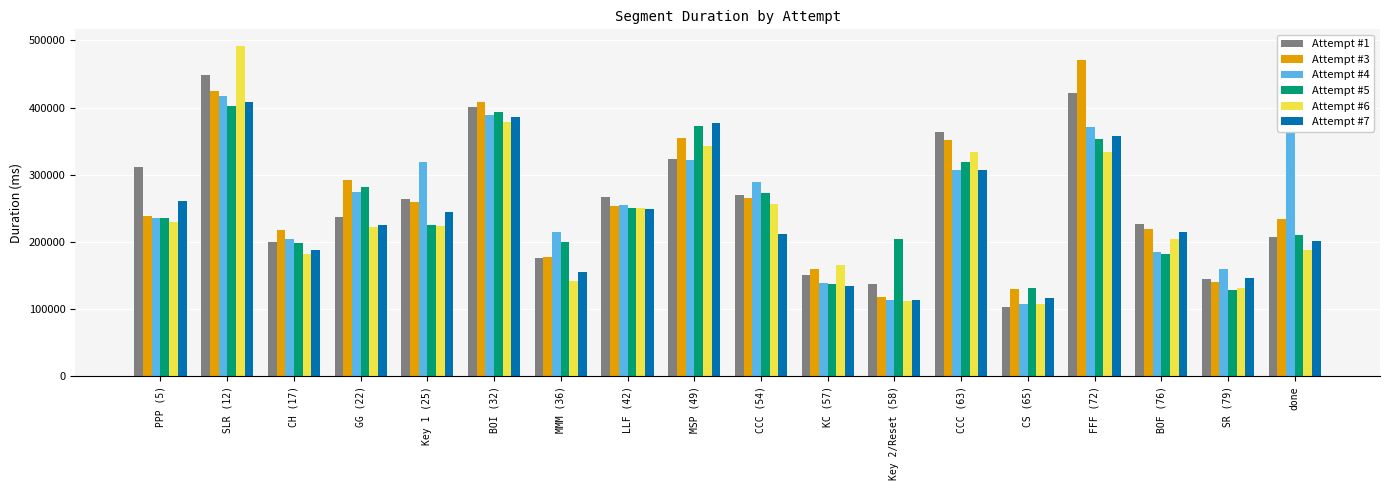

Reading left to right, what are all the values shown in this chart?

Attempt #1: PPP (5)=311024	SLR (12)=447857	CH (17)=200477	GG (22)=236404	Key 1 (25)=264431	BOI (32)=401032	MMM (36)=176610	LLF (42)=266467	MSP (49)=323630	CCC (54)=269896	KC (57)=150265	Key 2/Reset (58)=137674	CCC (63)=363516	CS (65)=103470	FFF (72)=421725	BOF (76)=226682	SR (79)=144478	done=207892
Attempt #3: PPP (5)=238164	SLR (12)=425190	CH (17)=218296	GG (22)=292138	Key 1 (25)=259402	BOI (32)=408722	MMM (36)=177178	LLF (42)=253016	MSP (49)=353961	CCC (54)=265130	KC (57)=159135	Key 2/Reset (58)=118650	CCC (63)=351918	CS (65)=130545	FFF (72)=471413	BOF (76)=219612	SR (79)=139841	done=234352
Attempt #4: PPP (5)=236201	SLR (12)=417712	CH (17)=204219	GG (22)=273852	Key 1 (25)=319309	BOI (32)=389005	MMM (36)=214668	LLF (42)=254999	MSP (49)=321789	CCC (54)=289674	KC (57)=139239	Key 2/Reset (58)=113556	CCC (63)=306781	CS (65)=107003	FFF (72)=371267	BOF (76)=184652	SR (79)=159688	done=464631
Attempt #5: PPP (5)=236003	SLR (12)=402337	CH (17)=198363	GG (22)=282413	Key 1 (25)=224559	BOI (32)=392713	MMM (36)=199387	LLF (42)=249901	MSP (49)=372637	CCC (54)=272532	KC (57)=137971	Key 2/Reset (58)=204808	CCC (63)=318809	CS (65)=130952	FFF (72)=353228	BOF (76)=181723	SR (79)=128753	done=210607
Attempt #6: PPP (5)=230248	SLR (12)=491829	CH (17)=182682	GG (22)=221968	Key 1 (25)=224232	BOI (32)=379002	MMM (36)=141628	LLF (42)=250585	MSP (49)=342216	CCC (54)=256761	KC (57)=165589	Key 2/Reset (58)=112689	CCC (63)=334212	CS (65)=106988	FFF (72)=334344	BOF (76)=204813	SR (79)=131713	done=188019
Attempt #7: PPP (5)=260456	SLR (12)=407905	CH (17)=187705	GG (22)=224595	Key 1 (25)=245261	BOI (32)=385434	MMM (36)=155372	LLF (42)=249365	MSP (49)=376419	CCC (54)=211208	KC (57)=133643	Key 2/Reset (58)=112894	CCC (63)=307523	CS (65)=117220	FFF (72)=358364	BOF (76)=214492	SR (79)=145559	done=201125